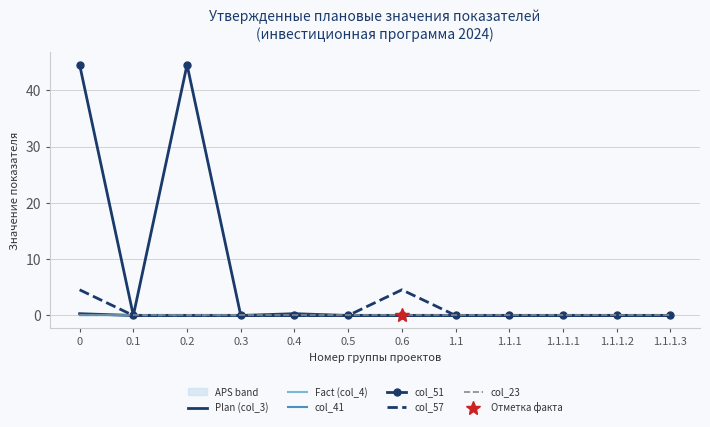

Reading right to left, list all the values displayed in this chart.

Plan (col_3): 0.0	0.0	0.0	0.0	0.0	0.0	0.0	0.3	0.0	0.0	0.0	0.3
Fact (col_4): 0.0	0.0	0.0	0.0	0.0	0.0	0.0	0.0	0.0	0.0	0.0	0.0
col_41: 0.0	0.0	0.0	0.0	0.0	0.0	0.0	0.0	0.0	0.0	0.0	0.0
col_51: 0.0	0.0	0.0	0.0	0.0	0.0	0.0	0.0	0.0	44.6	0.0	44.6
col_57: 0.0	0.0	0.0	0.0	0.0	4.6	0.0	0.0	0.0	0.0	0.0	4.6
col_23: 0.0	0.0	0.0	0.0	0.0	0.0	0.0	0.0	0.0	0.0	0.0	0.0